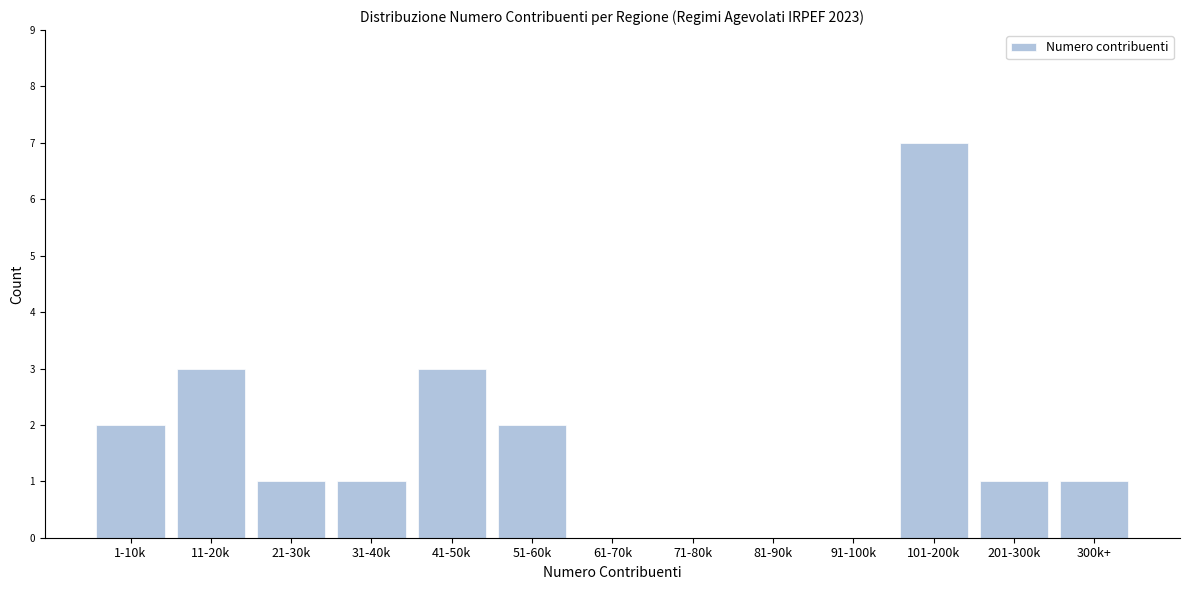

Reading right to left, list all the values displayed in this chart.

300k+=1	201-300k=1	101-200k=7	91-100k=0	81-90k=0	71-80k=0	61-70k=0	51-60k=2	41-50k=3	31-40k=1	21-30k=1	11-20k=3	1-10k=2